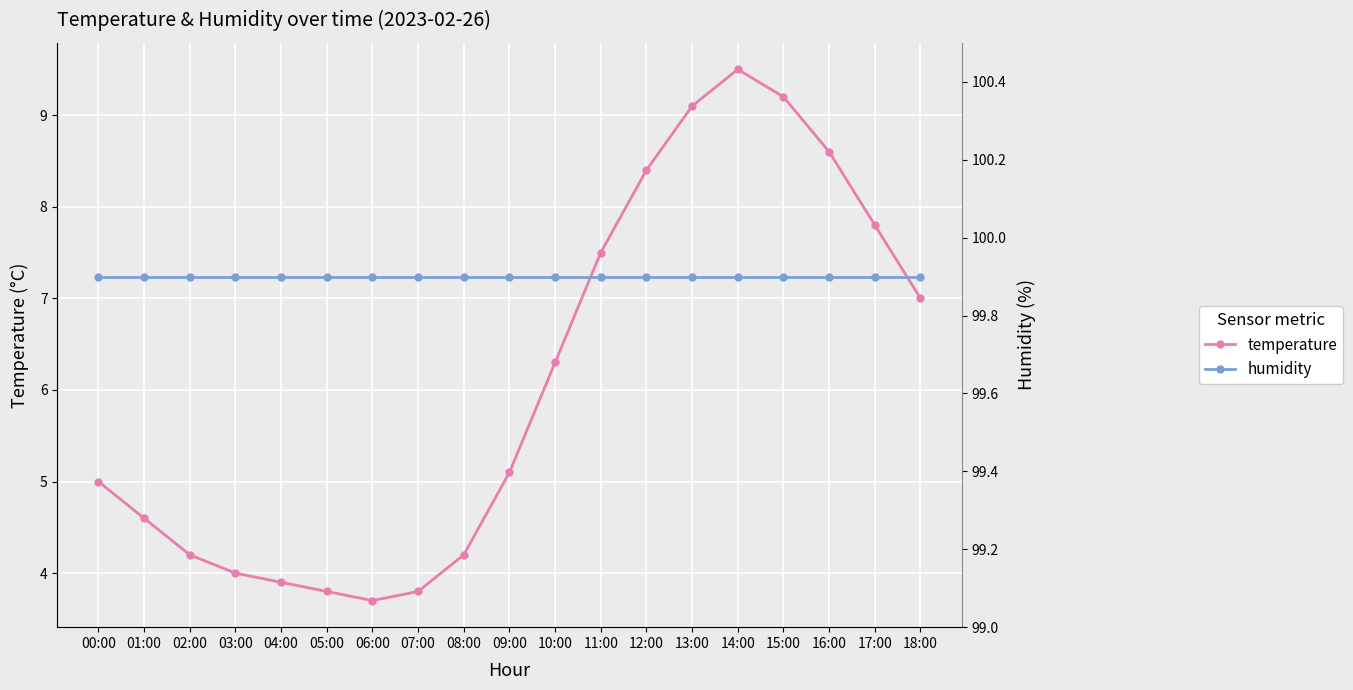

What is the value of the temperature point at the 18th from the left?

7.8